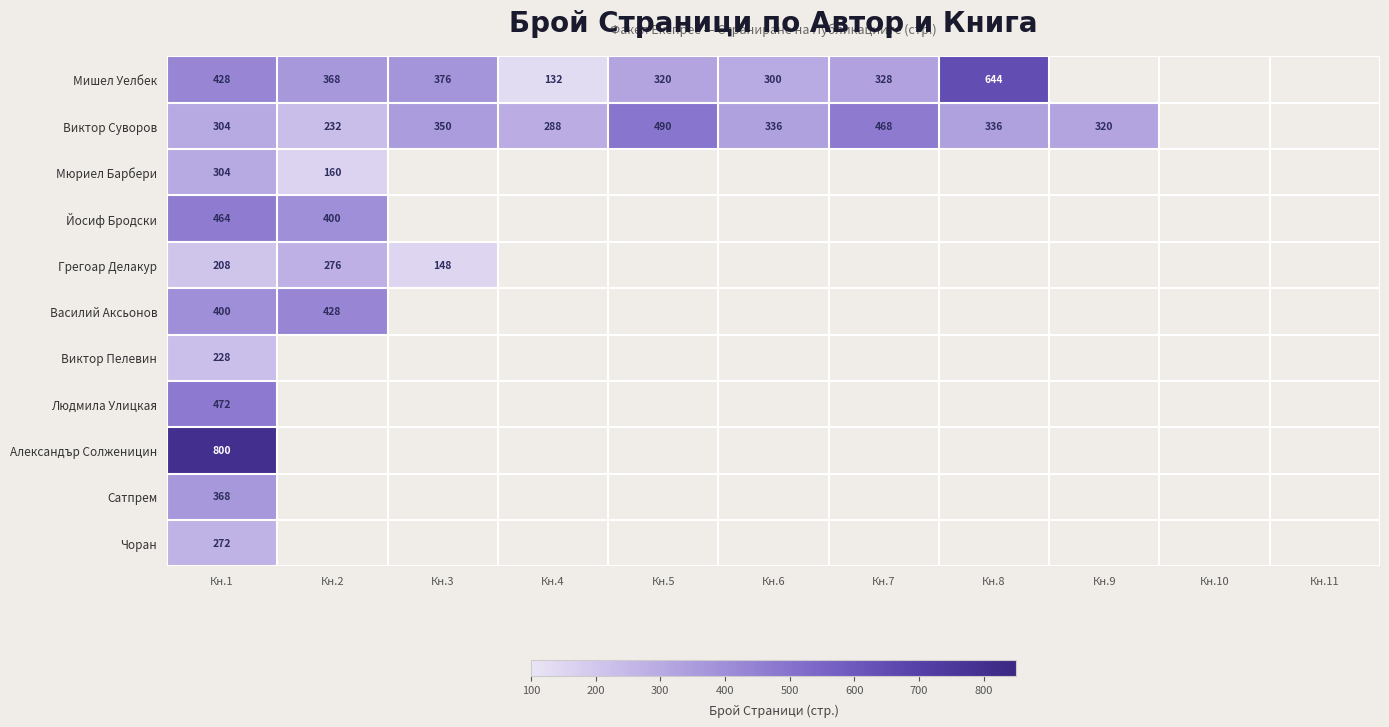

The Мишел Уелбек series shows 320 at Кн.5. True or false?

True